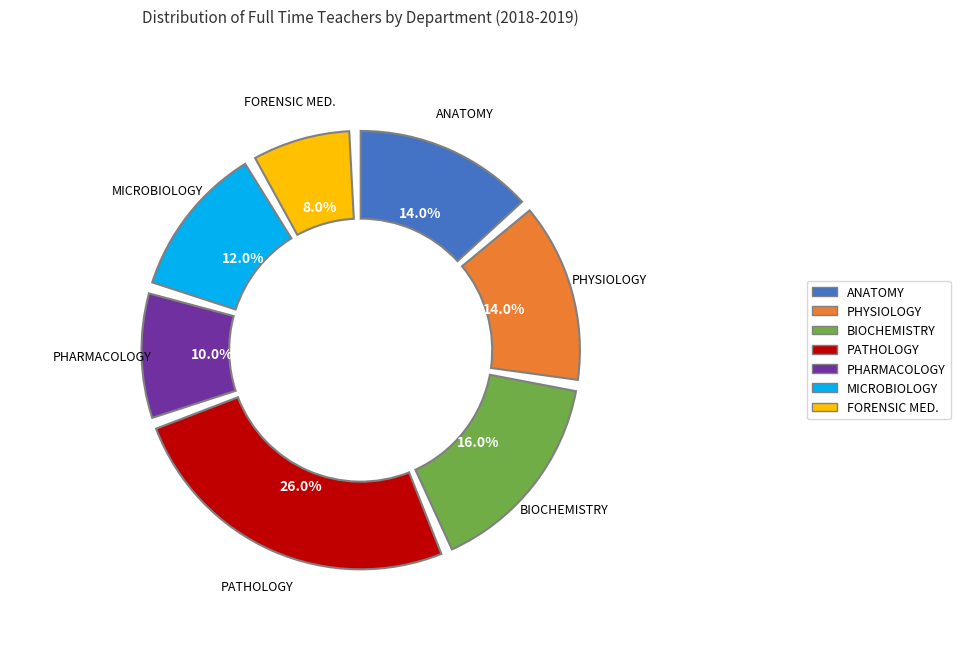

Is there a majority slice in this chart?

No